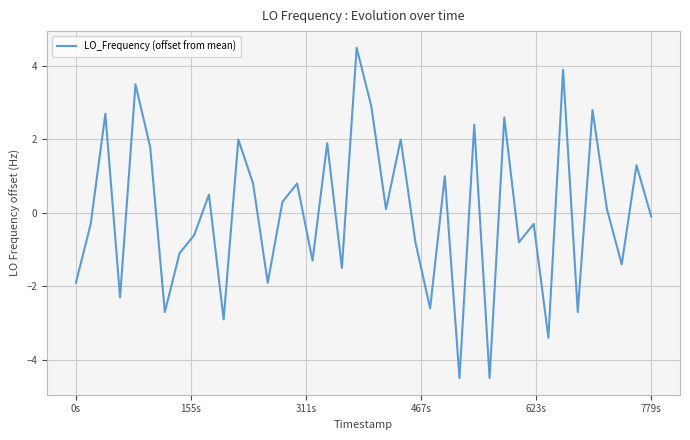

Reading left to right, extract all data points from this chart.

-1.9	-0.3	2.7	-2.3	3.5	1.8	-2.7	-1.1	-0.6	0.5	-2.9	2.0	0.8	-1.9	0.3	0.8	-1.3	1.9	-1.5	4.5	2.9	0.1	2.0	-0.8	-2.6	1.0	-4.5	2.4	-4.5	2.6	-0.8	-0.3	-3.4	3.9	-2.7	2.8	0.1	-1.4	1.3	-0.1